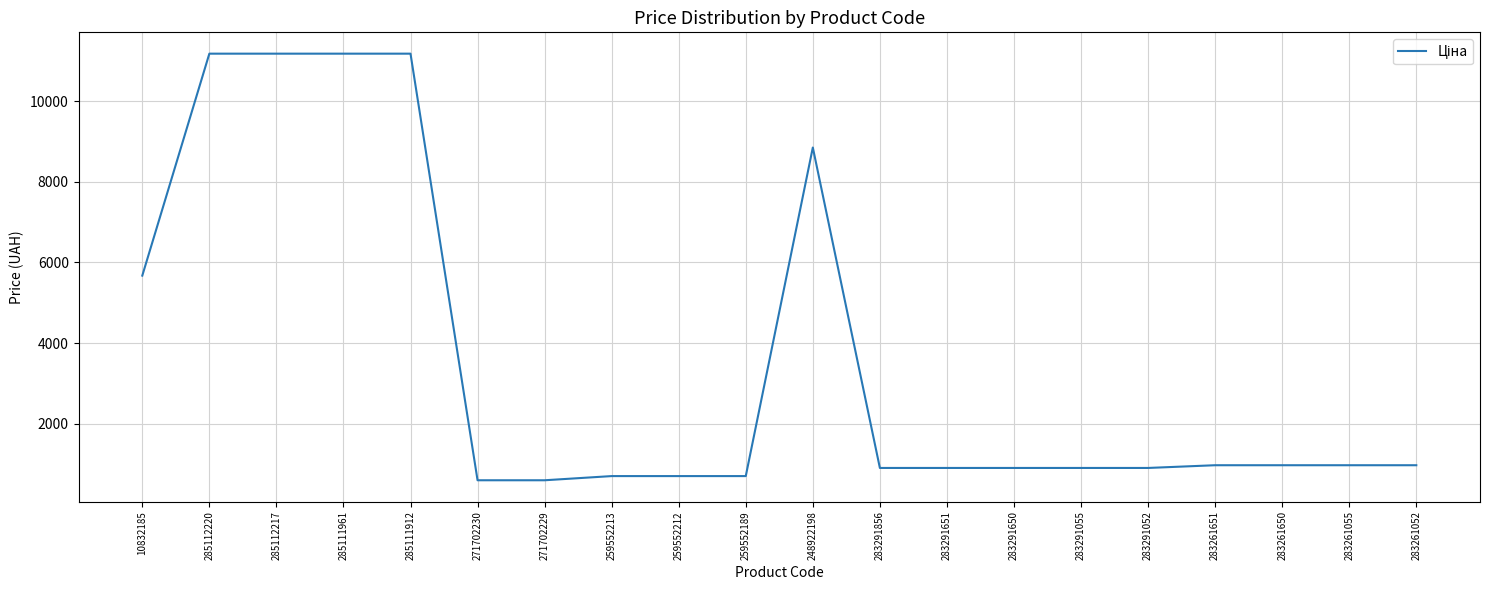

Between 285111912 and 259552189, which is larger?

285111912